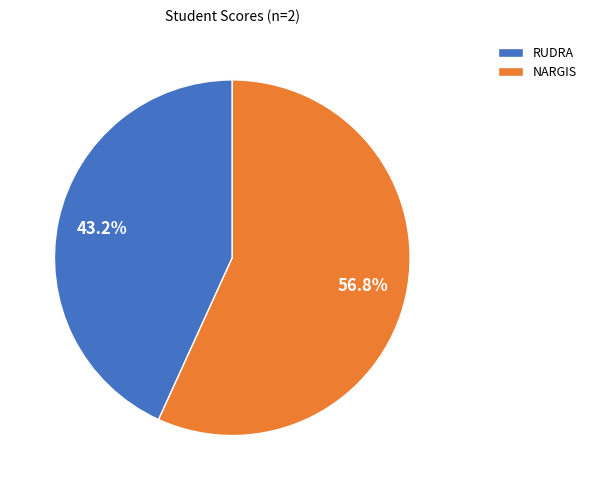

To the nearest percent, what percentage of the pie is RUDRA?

43%